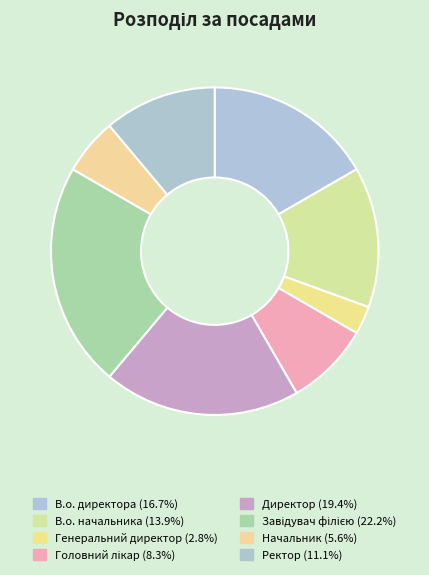

Which category has the biggest portion of the pie?

Завідувач філією